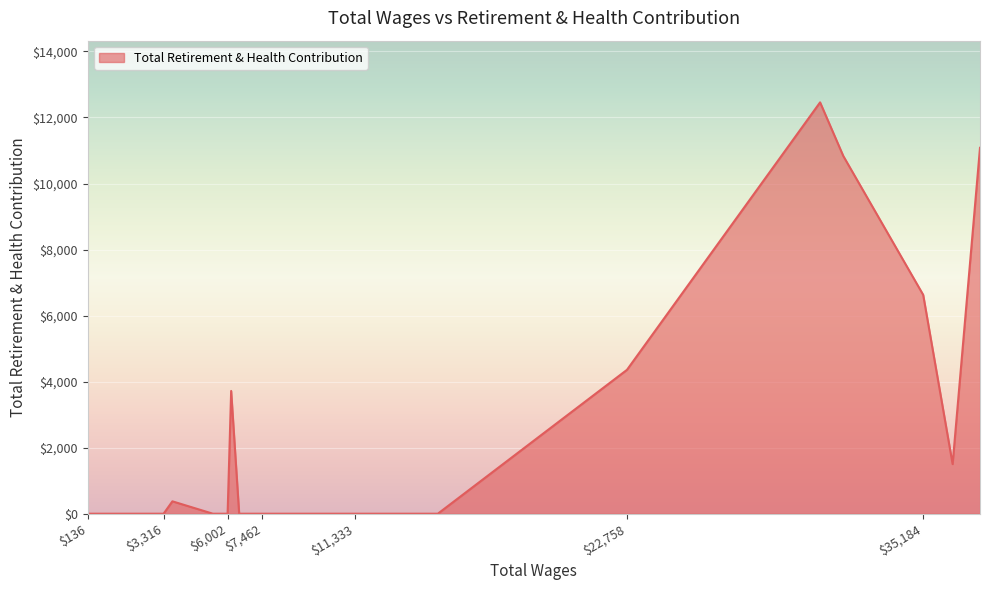

What is the greatest value displayed?

12458